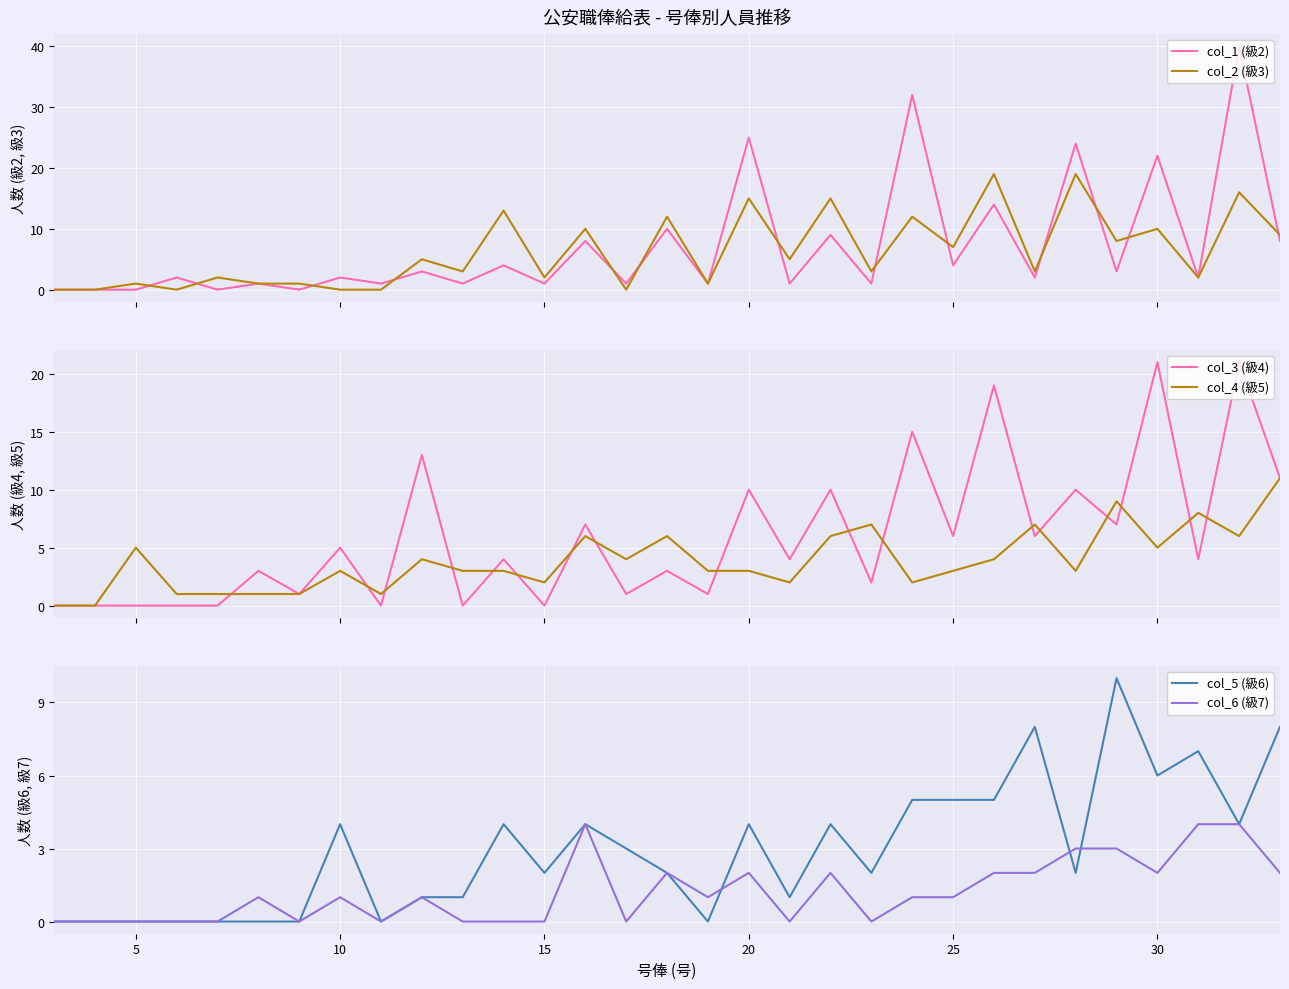

Count the col_6 (級7) values in the range 0 to 2.

26